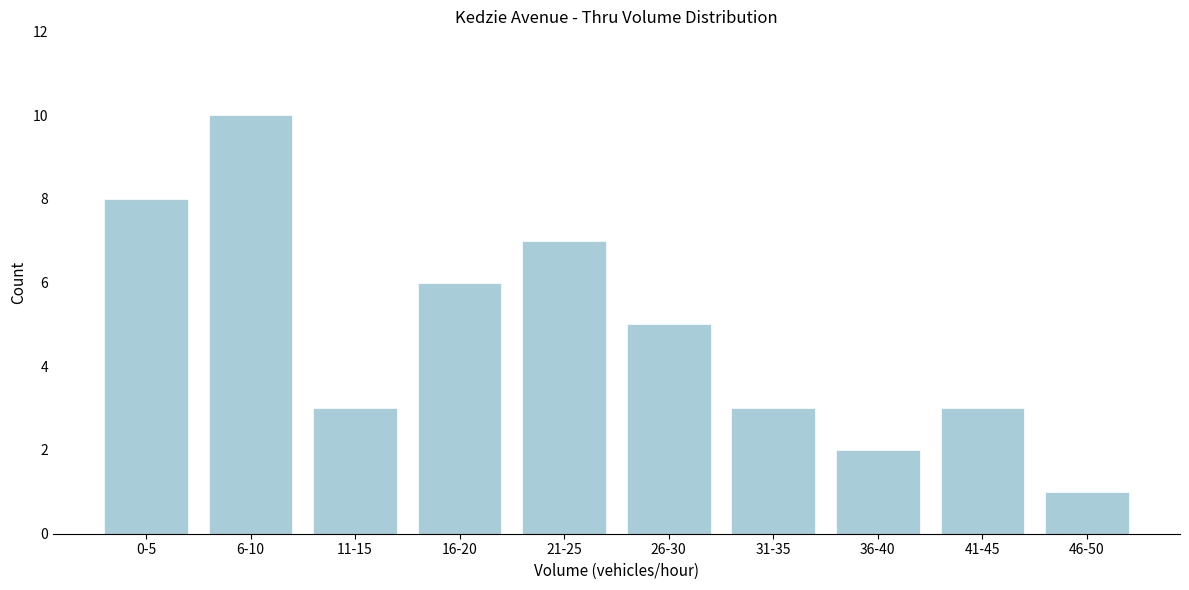

Reading left to right, extract all data points from this chart.

0-5=8	6-10=10	11-15=3	16-20=6	21-25=7	26-30=5	31-35=3	36-40=2	41-45=3	46-50=1